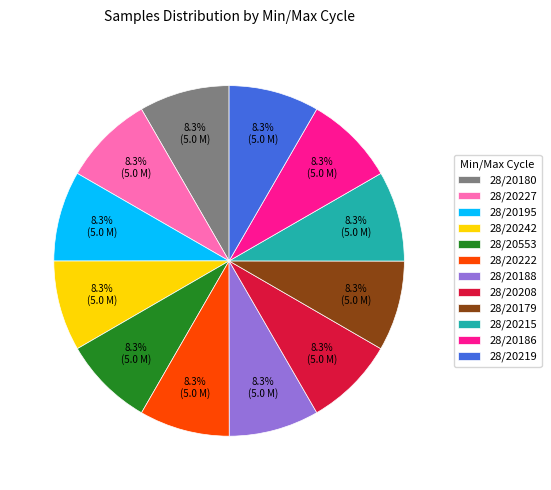

Count the number of slices in the pie.

12